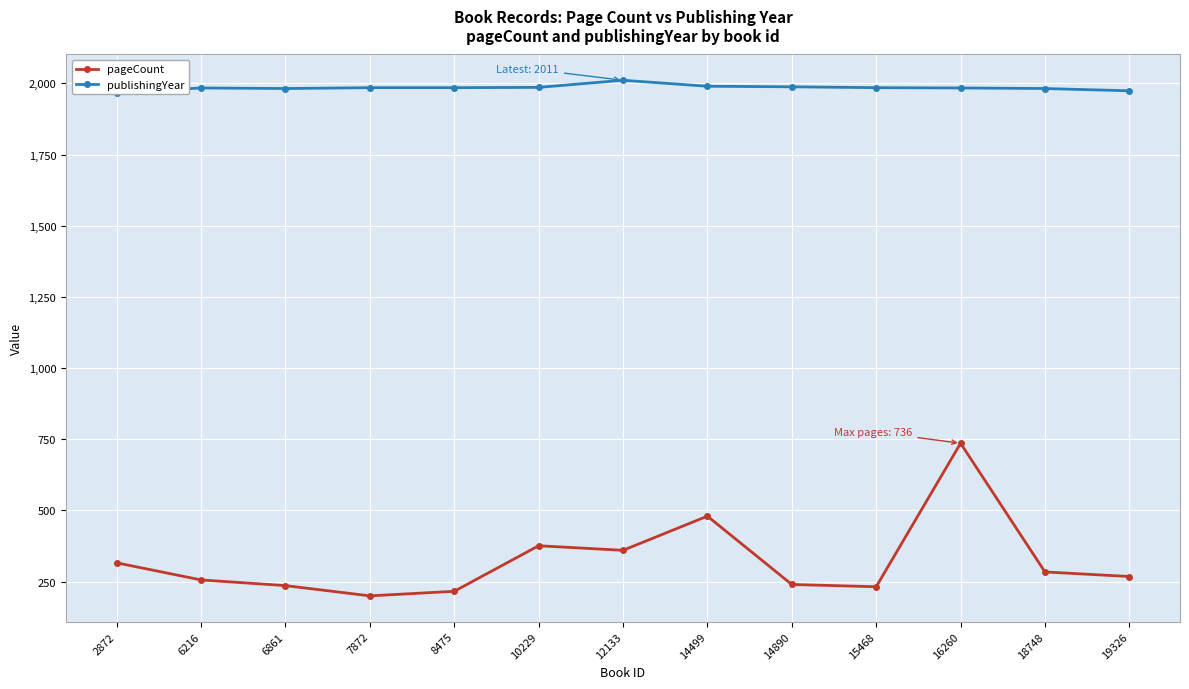

At which category is the sum across all series the highest?

16260